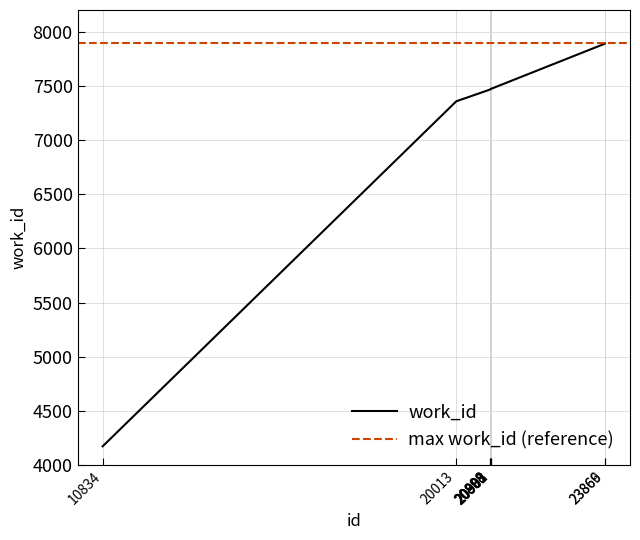

Where is the data nearest to the value 6033?

20013